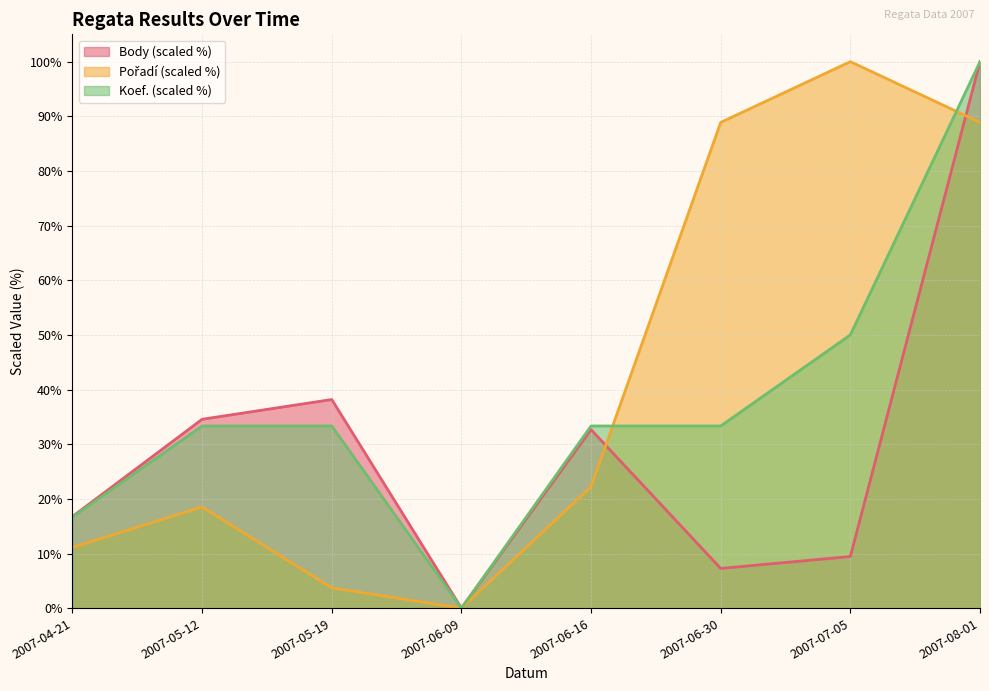

What is the spread (max minus min) of values at 2007-07-05?

90.6